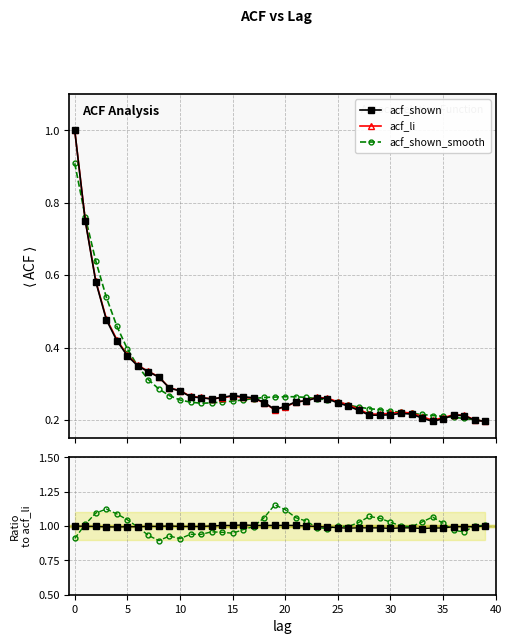

True or false: acf_li and acf_shown intersect in this chart.

False